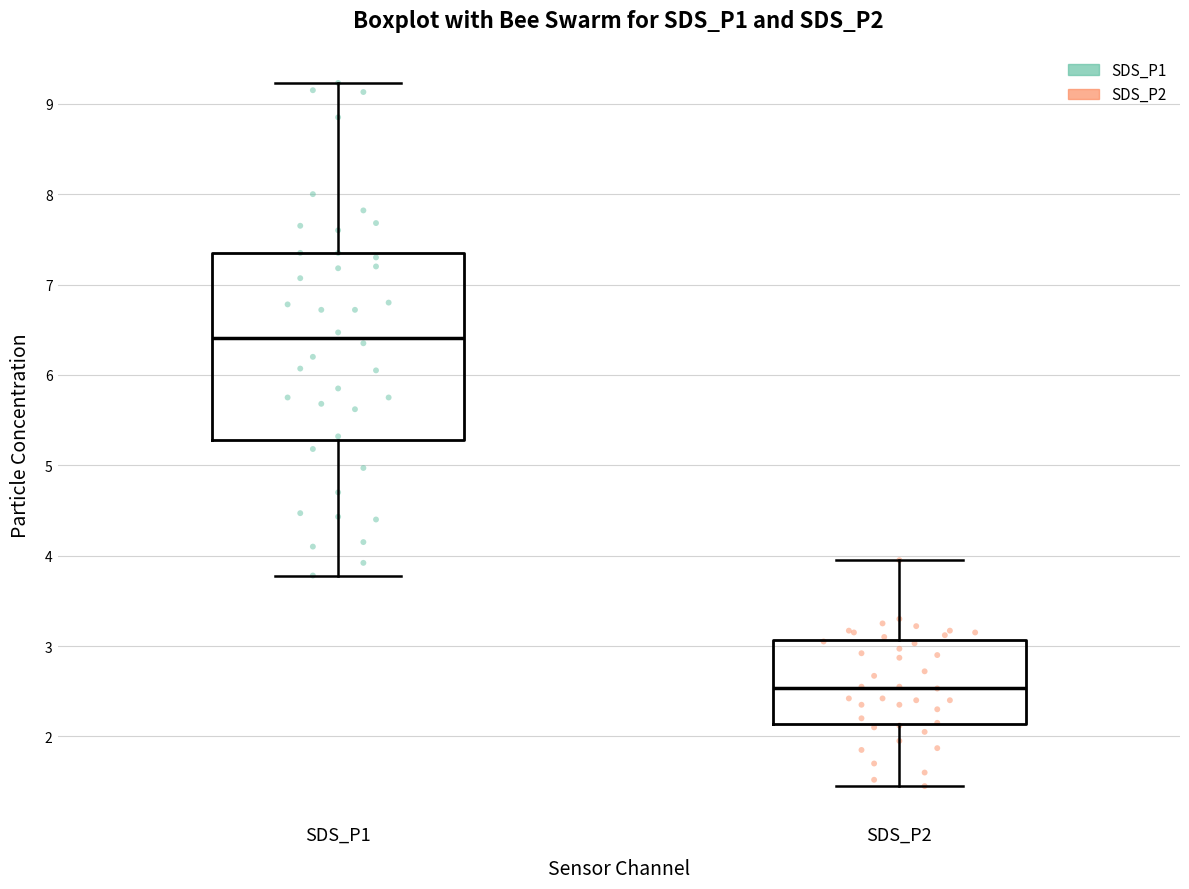

Reading left to right, transcribe this box plot: for each box, give where its median line is, the range the box spans, and where its two whiskers end, as read against the y-axis. The values are not printed on the chart, so give them approximately, as read against the axis.

SDS_P1: median 6.4, box 5.3 to 7.4, whiskers 3.8 to 9.2
SDS_P2: median 2.5, box 2.1 to 3.1, whiskers 1.5 to 4.0